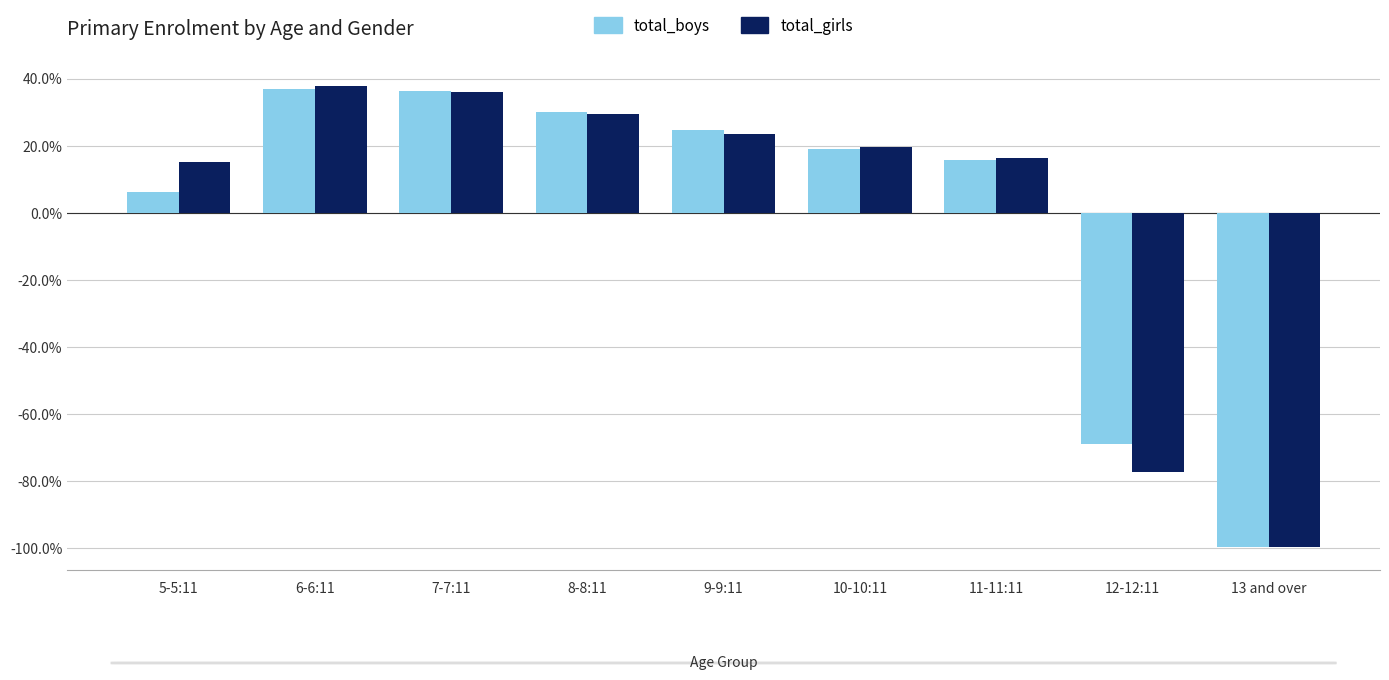

Rank the categories by total_girls value from highest to lowest.

6-6:11, 7-7:11, 8-8:11, 9-9:11, 10-10:11, 11-11:11, 5-5:11, 12-12:11, 13 and over